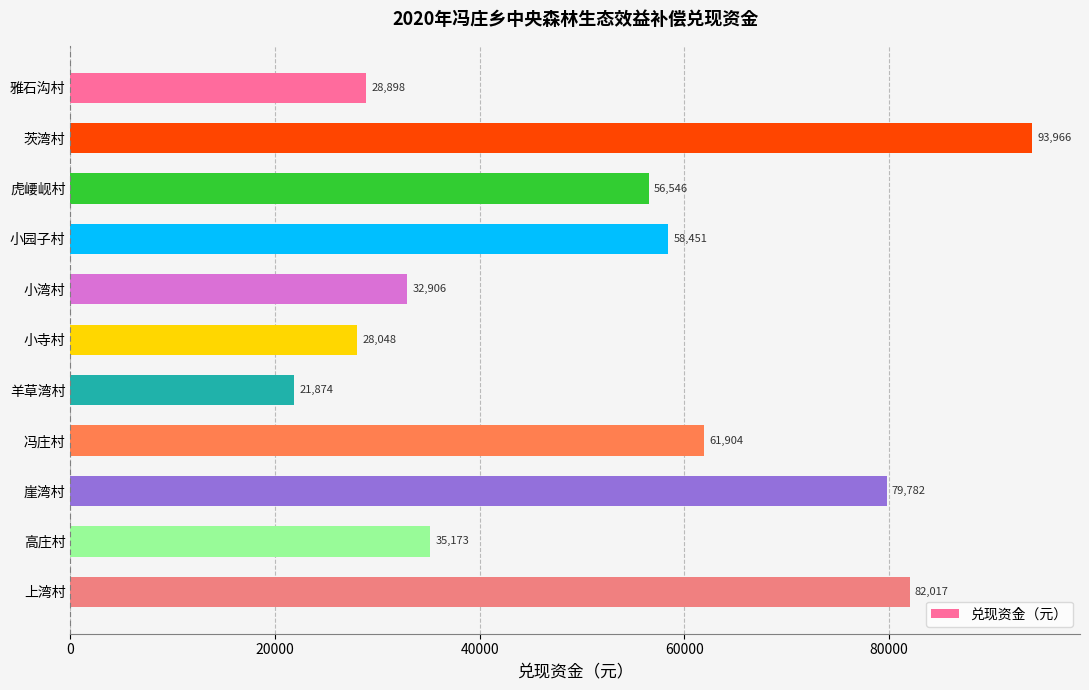

What is the approximate value at 茨湾村?

93966.4